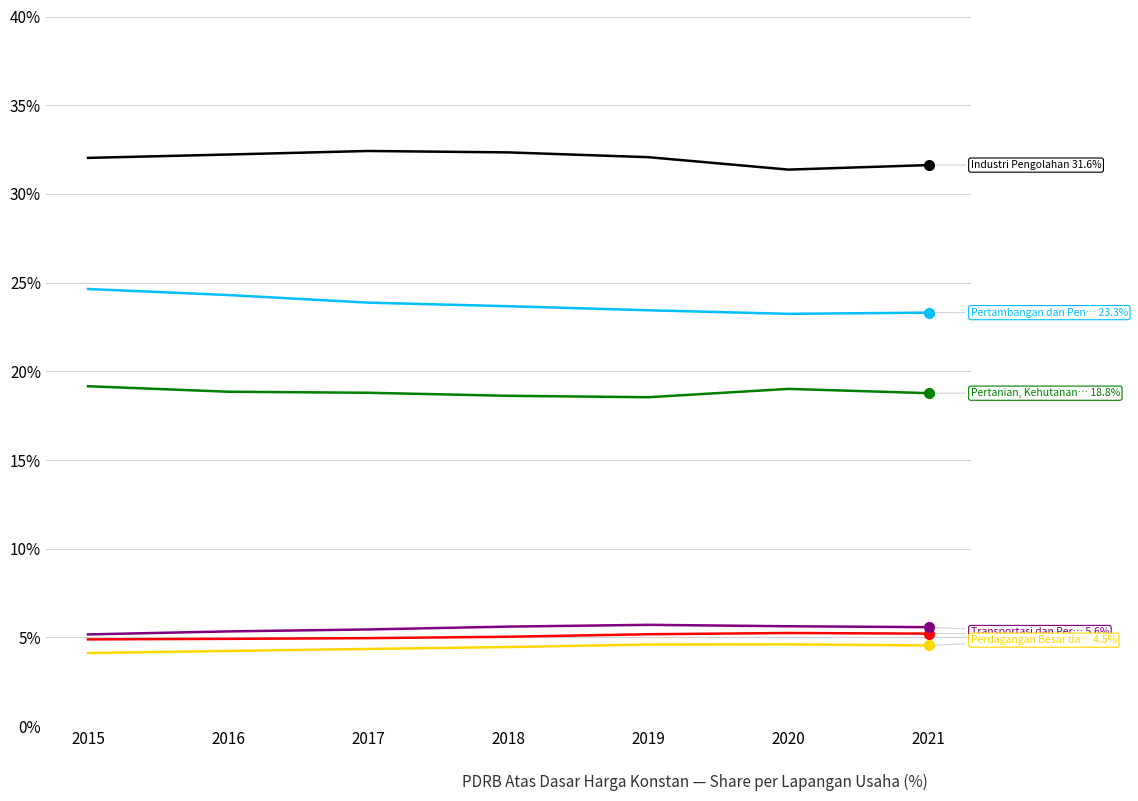

What is the total value across all series at 2016?

89.9